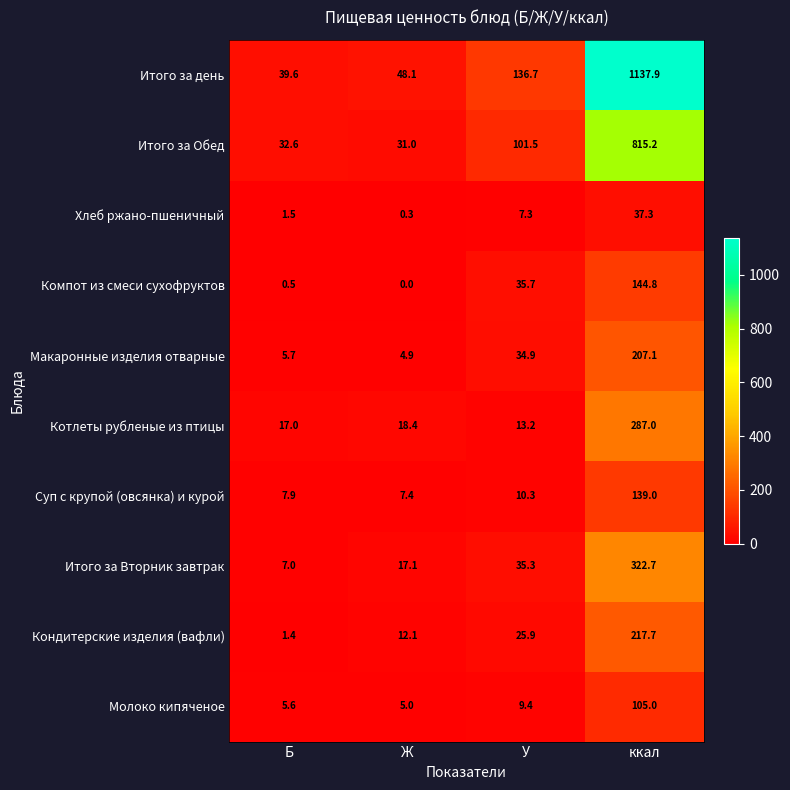

Which category has the highest value in the Кондитерские изделия (вафли) series?

ккал